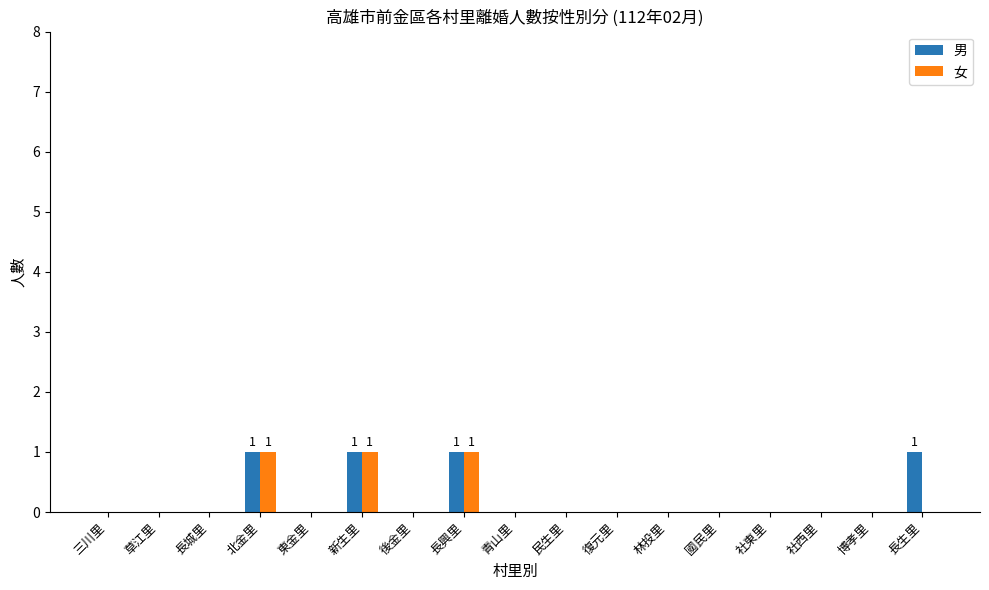

Is the value of 男 at 新生里 greater than the value of 女 at 長生里?

Yes